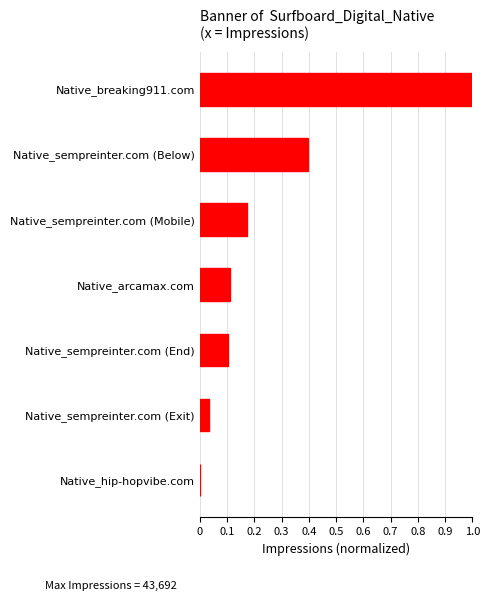

What is the average value?

0.3